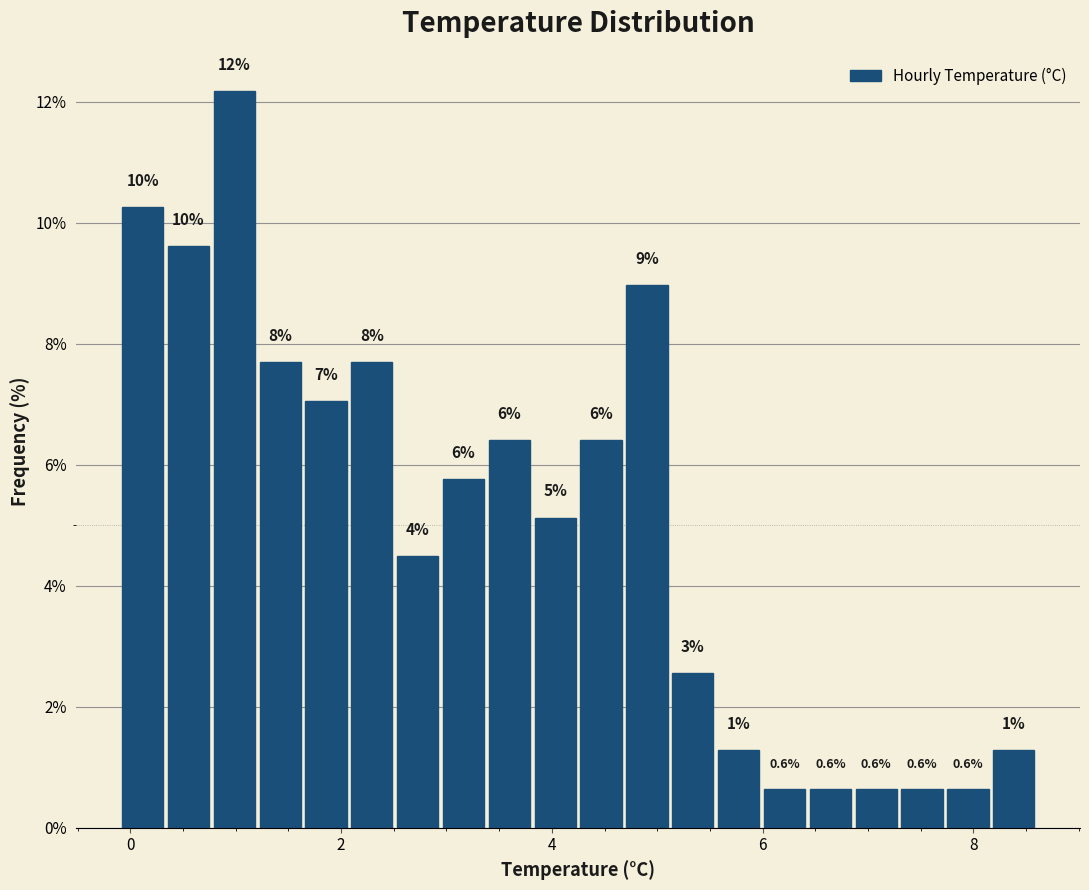

Around what value on the x-axis is the tallest bar? Give the approximate position of its centre, as read against the axis.

1.0